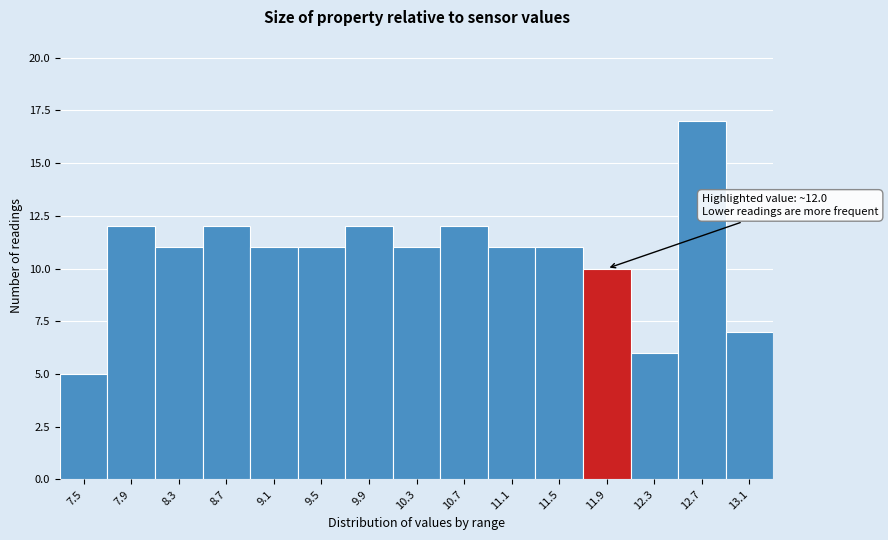

Reading left to right, what are all the values shown in this chart?

5	12	11	12	11	11	12	11	12	11	11	10	6	17	7